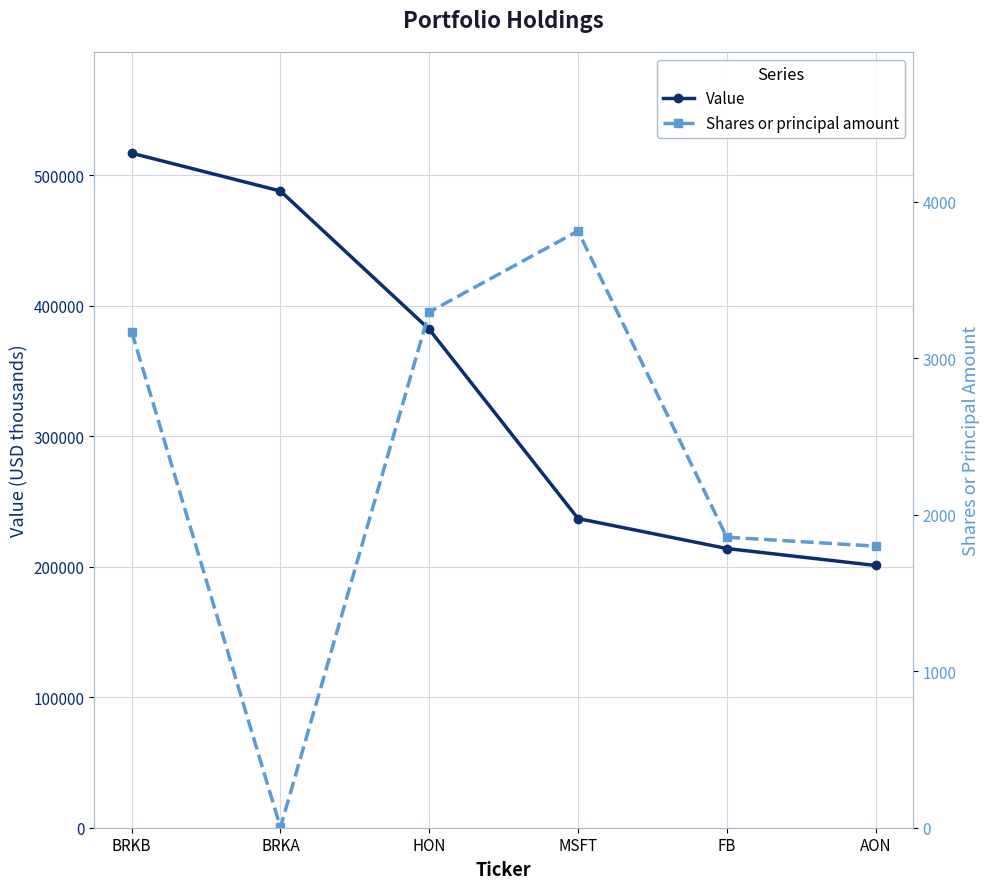

Rank the series by their average value, from highest to lowest.

Value, Shares or principal amount